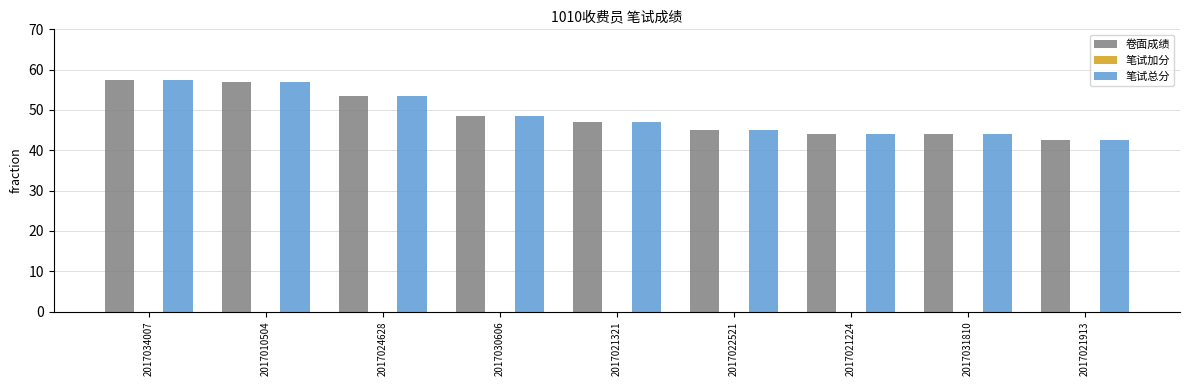

Where is 笔试总分 nearest to the value 50?

2017030606